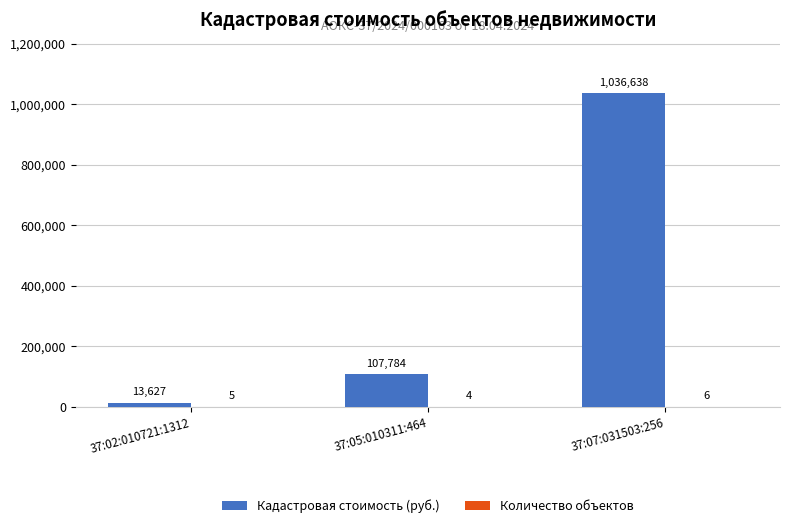

True or false: Кадастровая стоимость (руб.) has a value of 186231.4 at 37:05:010311:464.

False